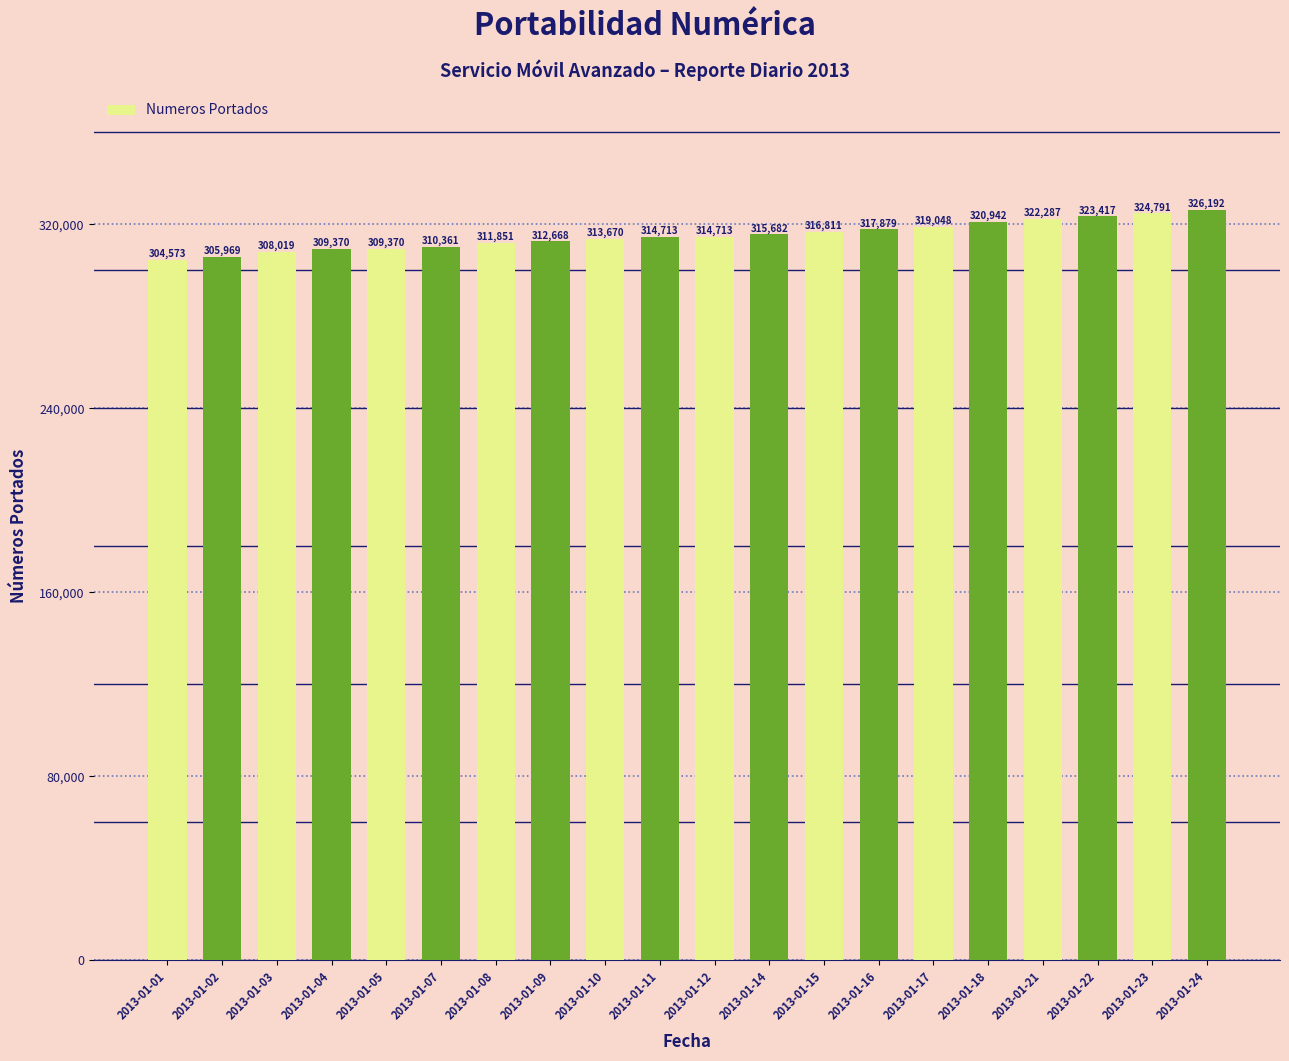

What is the smallest value displayed?

304573